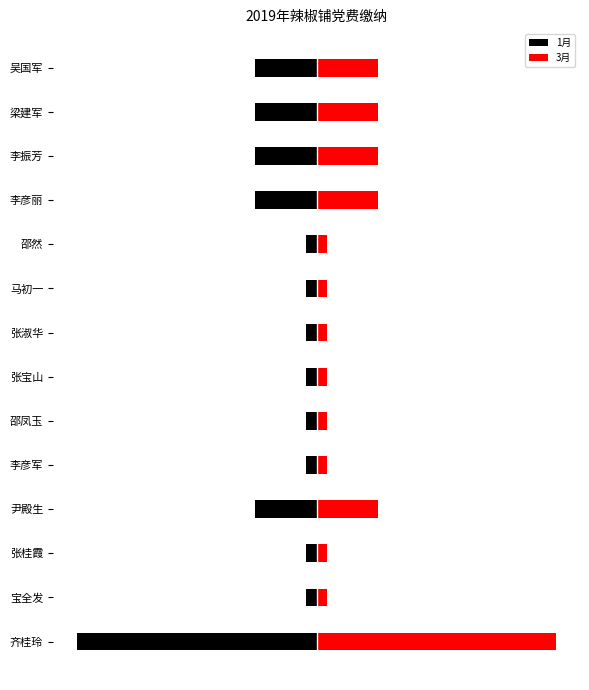

How many bars are there in total?

28